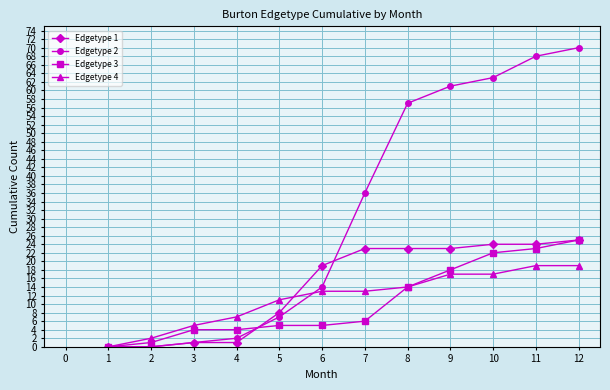

Is it true that Edgetype 1 equals 40 at 7?

False